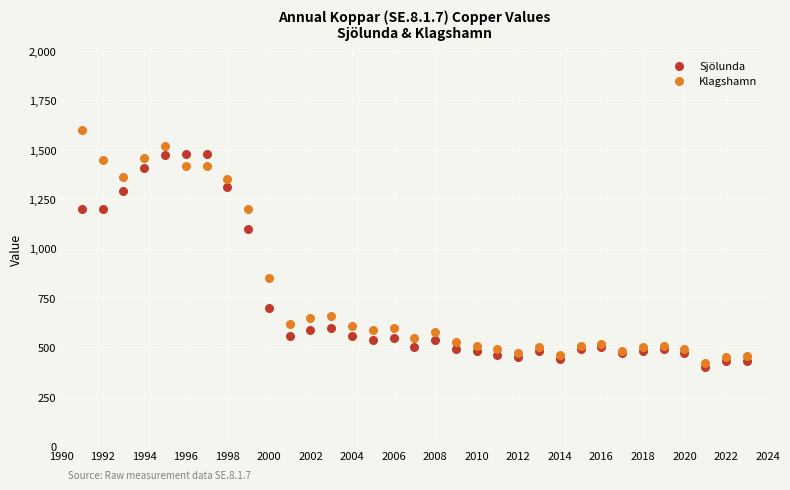

What are all the series names shown in the legend?

Sjölunda, Klagshamn